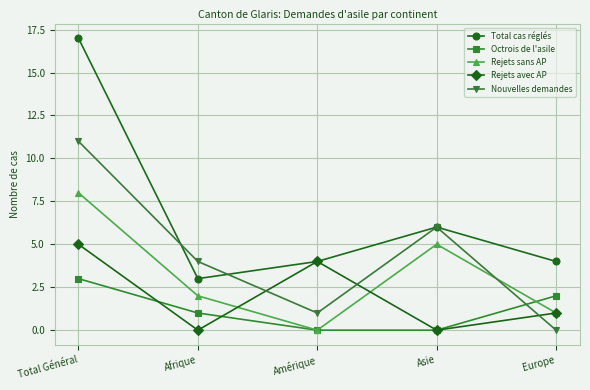

What is the average value of the Rejets avec AP series?

2